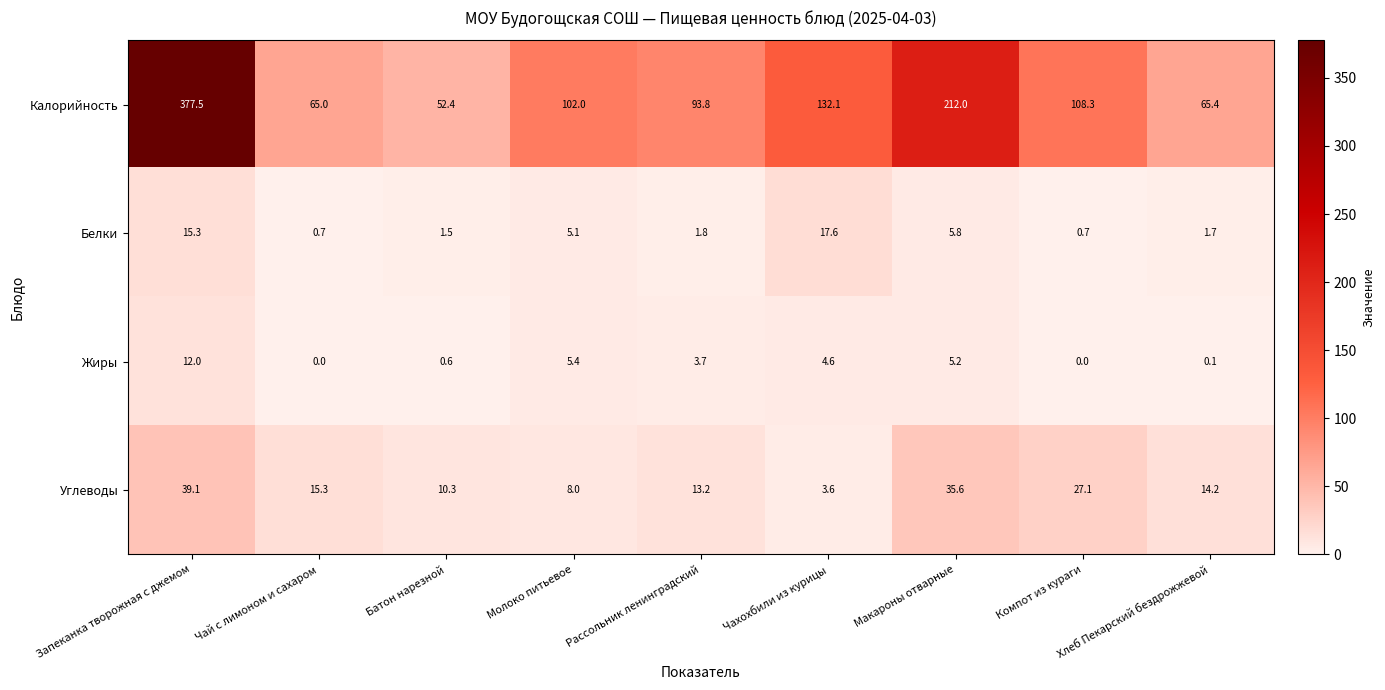

What is the total value across all series at Компот из кураги?

136.1